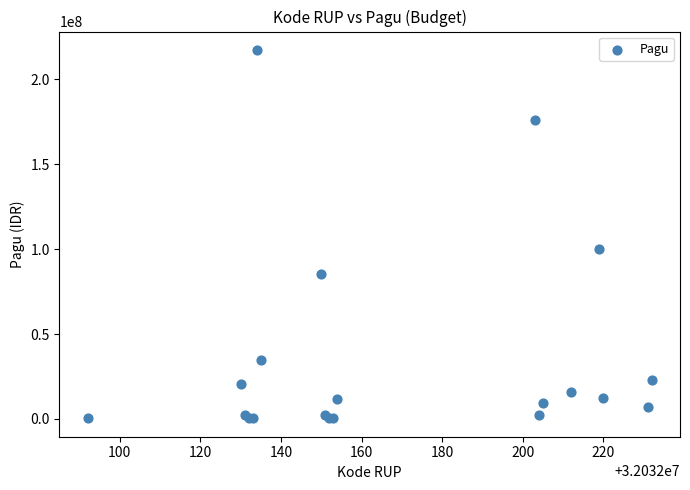

What Y value in the scatter plot is closest to 108800000?

99958000